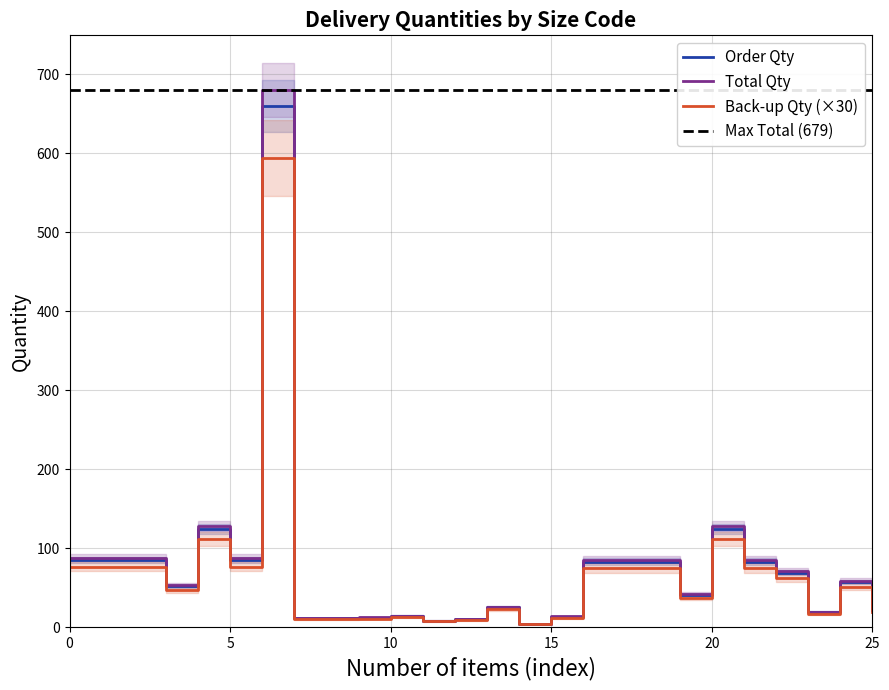

True or false: Order Qty and Back-up Qty intersect in this chart.

False